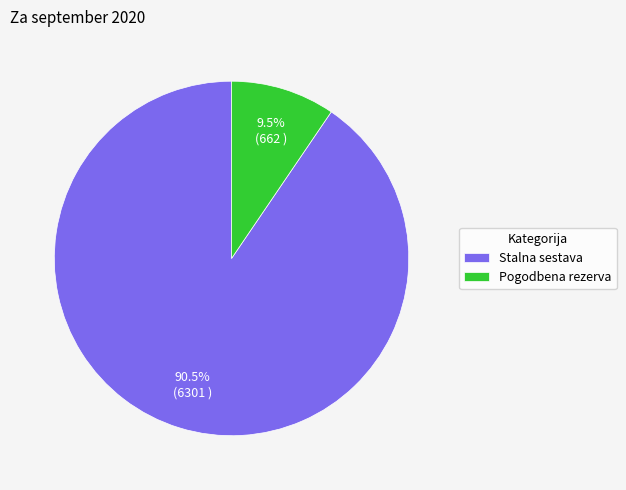

Which slice is the smallest?

Pogodbena rezerva